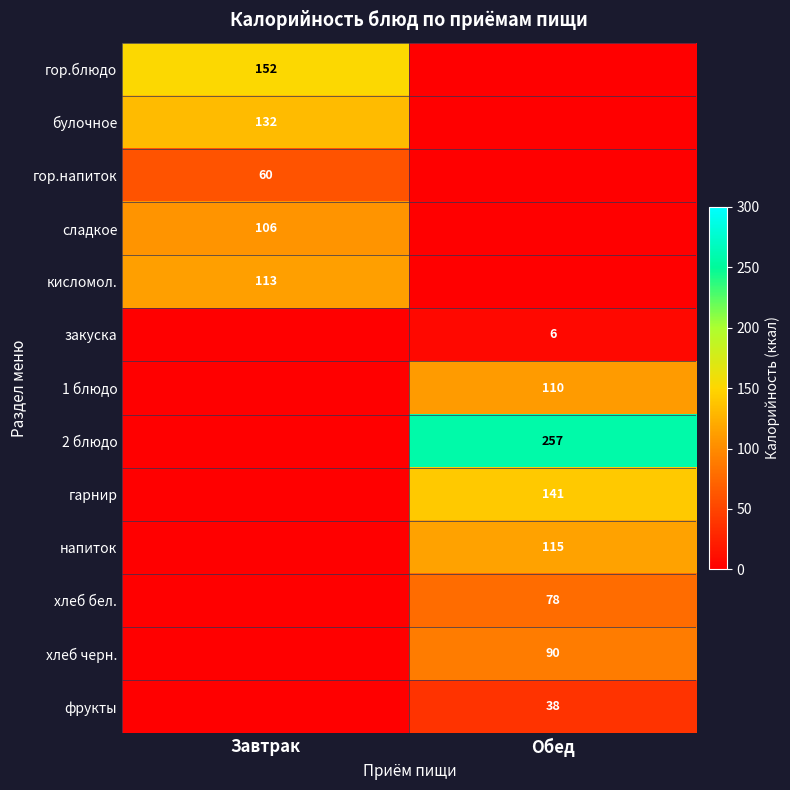

True or false: хлеб бел. has a value of 130 at Обед.

False